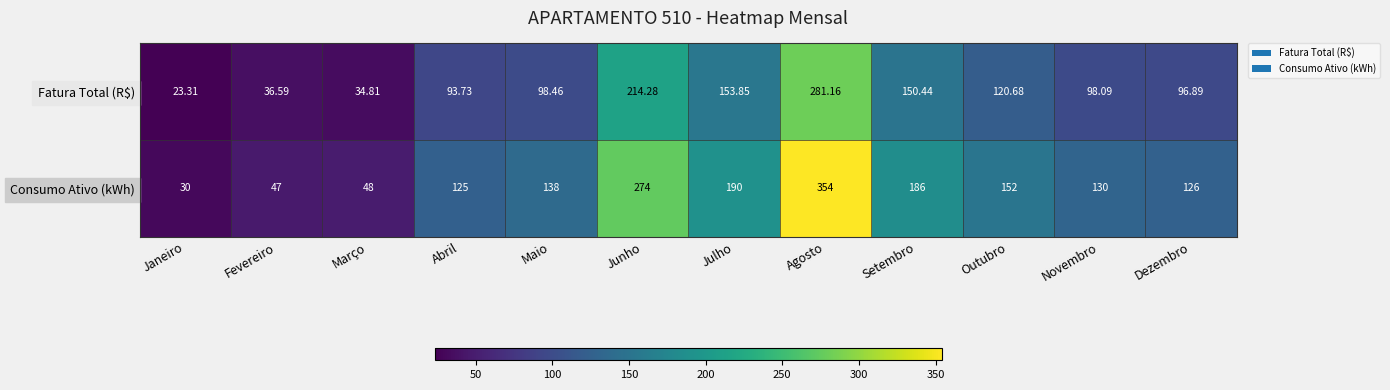

Is the value of Consumo Ativo (kWh) at Fevereiro greater than the value of Fatura Total (R$) at Junho?

No